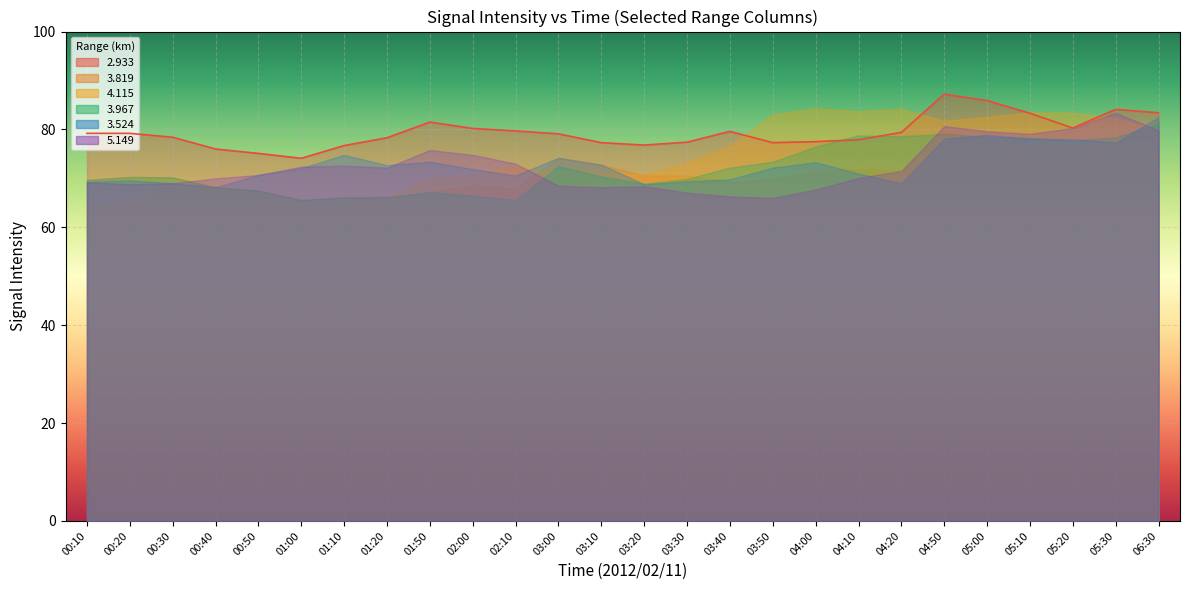

What is the spread (max minus min) of values at 2012/02/11 00:20?

13.7